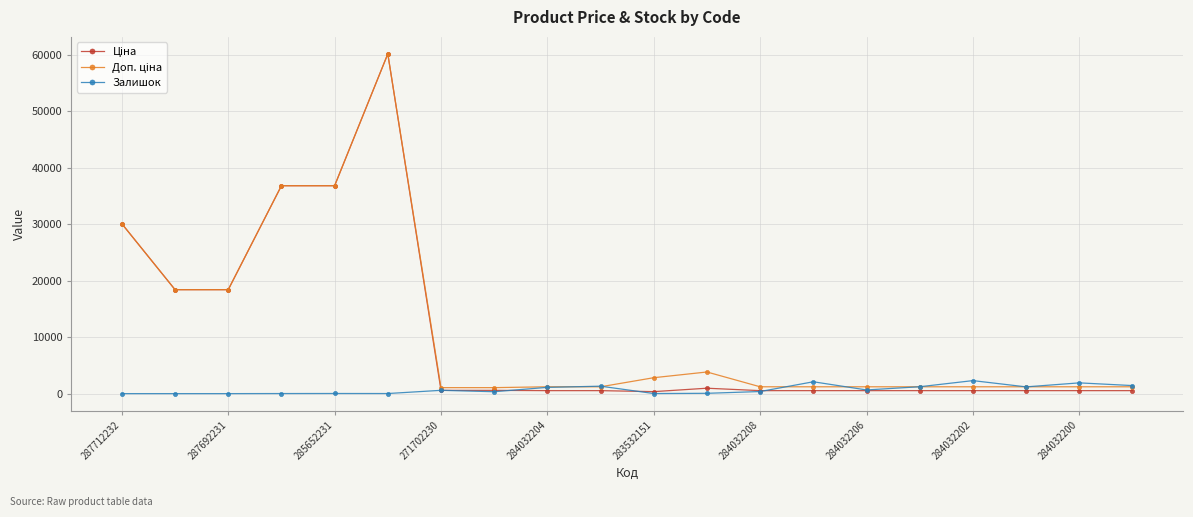

At how many categories does at least one series exceed 17049?

6